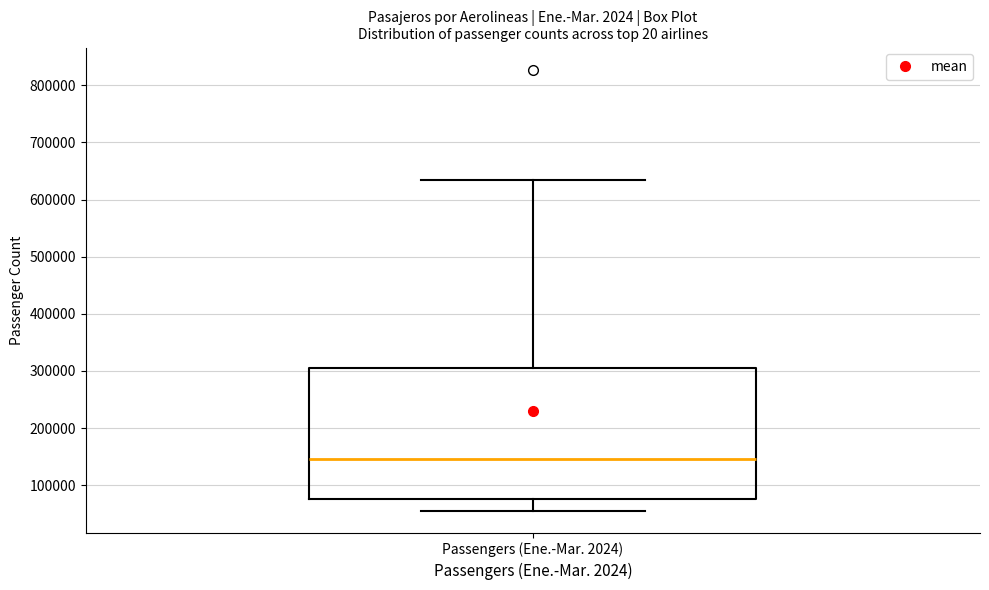

Transcribe this box plot: give where the median line is, the range the box spans, and where the two whiskers end, as read against the y-axis. The values are not printed on the chart, so give them approximately, as read against the axis.

median 150000, box 80000 to 310000, whiskers 60000 to 630000